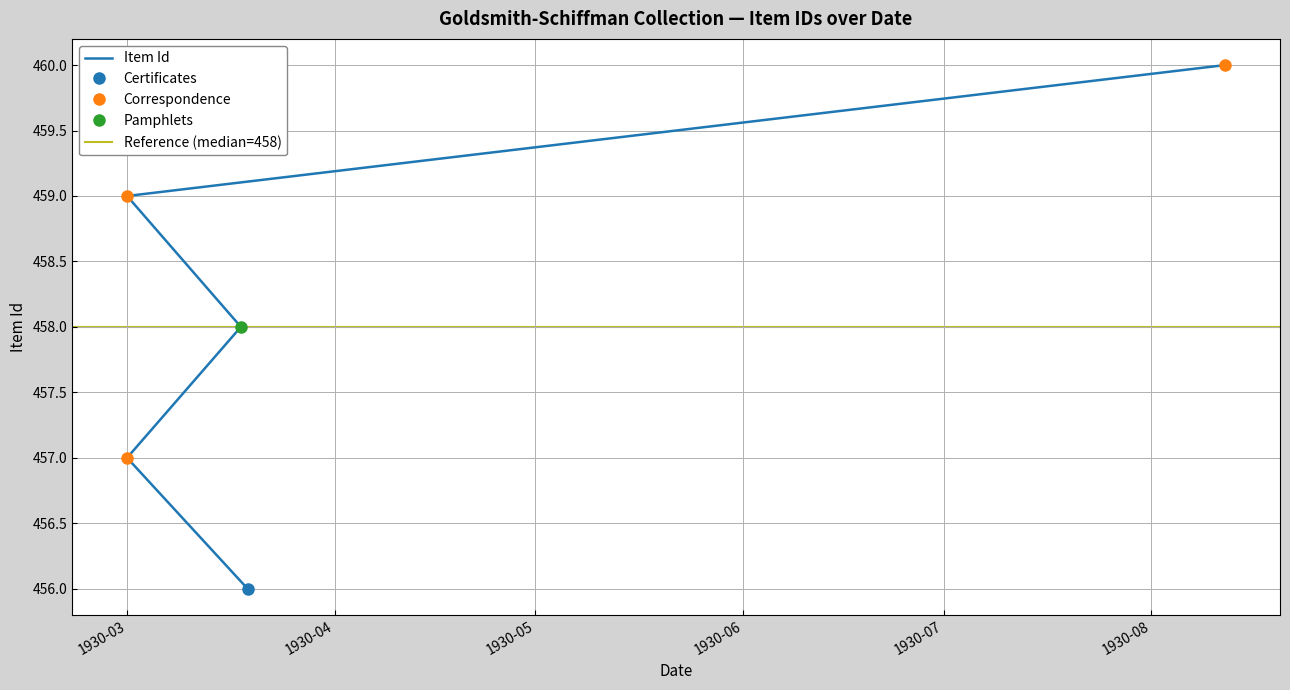

Where is the data nearest to the value 458?

1930-03-18